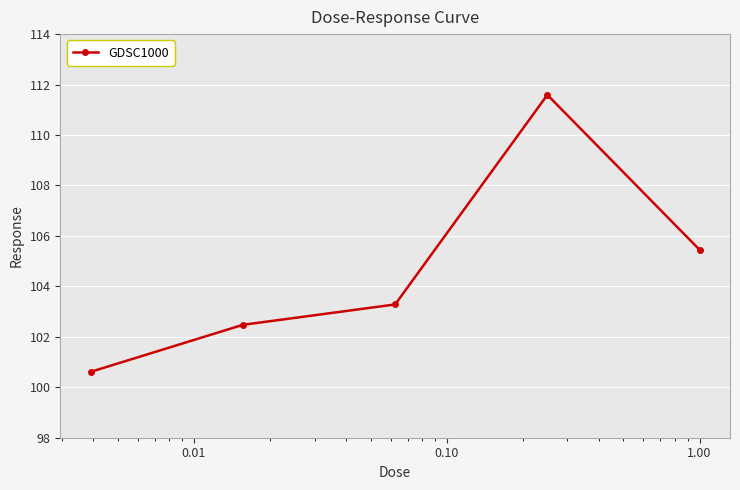

What is the greatest value displayed?

111.6